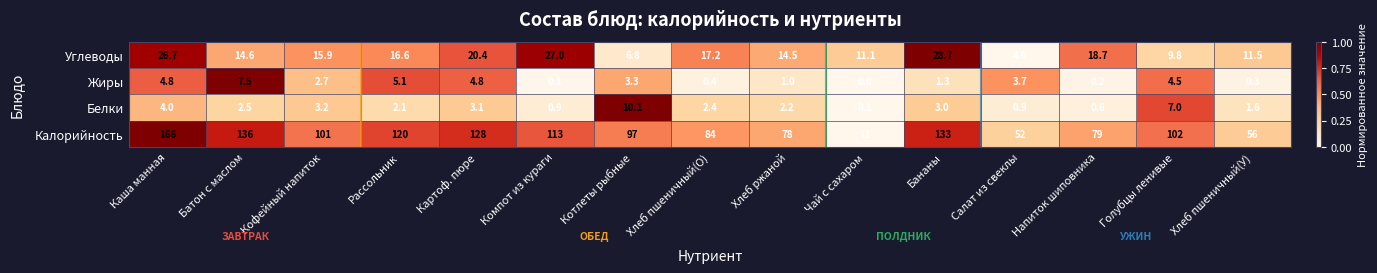

How many data points does each series have?

15